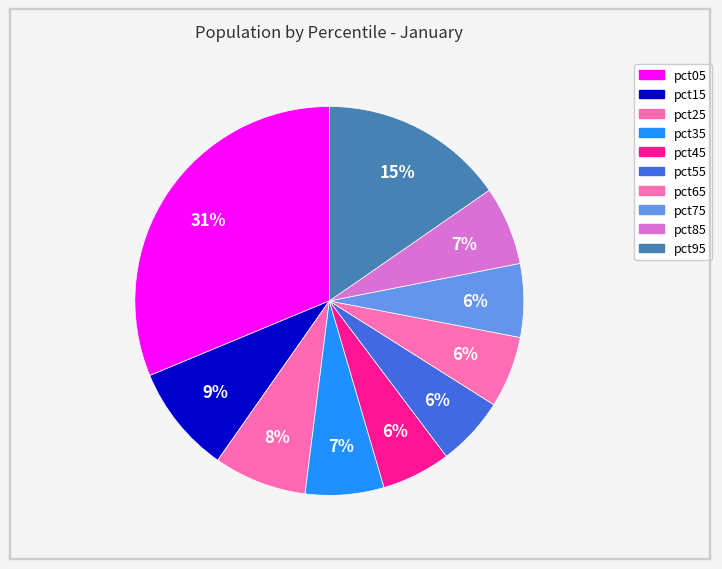

How many segments does this pie chart have?

10